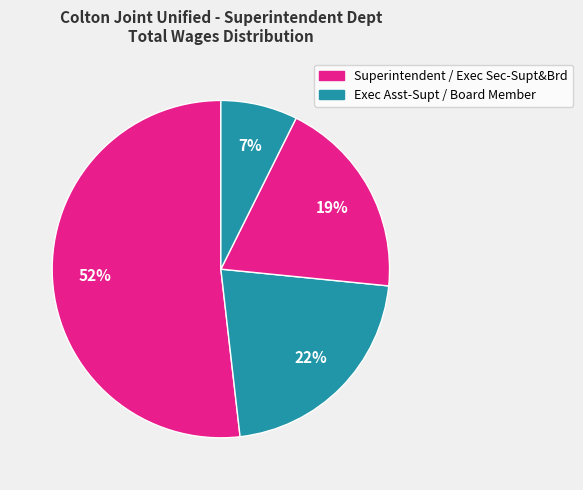

Count the number of slices in the pie.

4